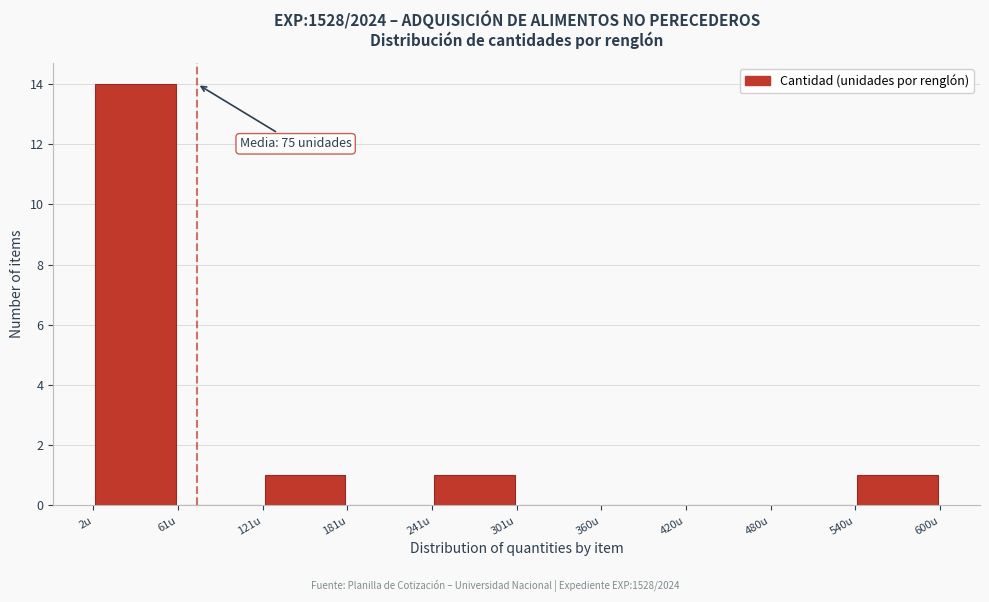

Over which range of the x-axis is the bar tallest?

0 to 60